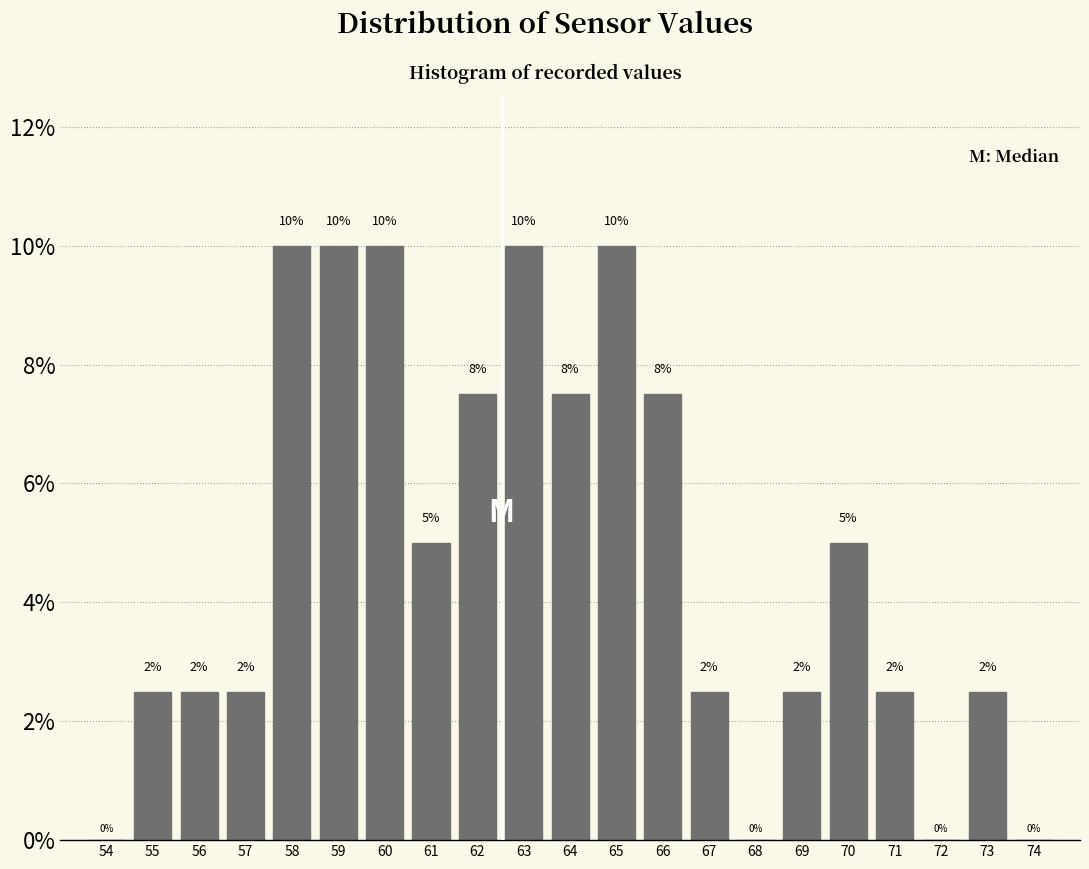

True or false: the data shows -6.1 at 72.

False